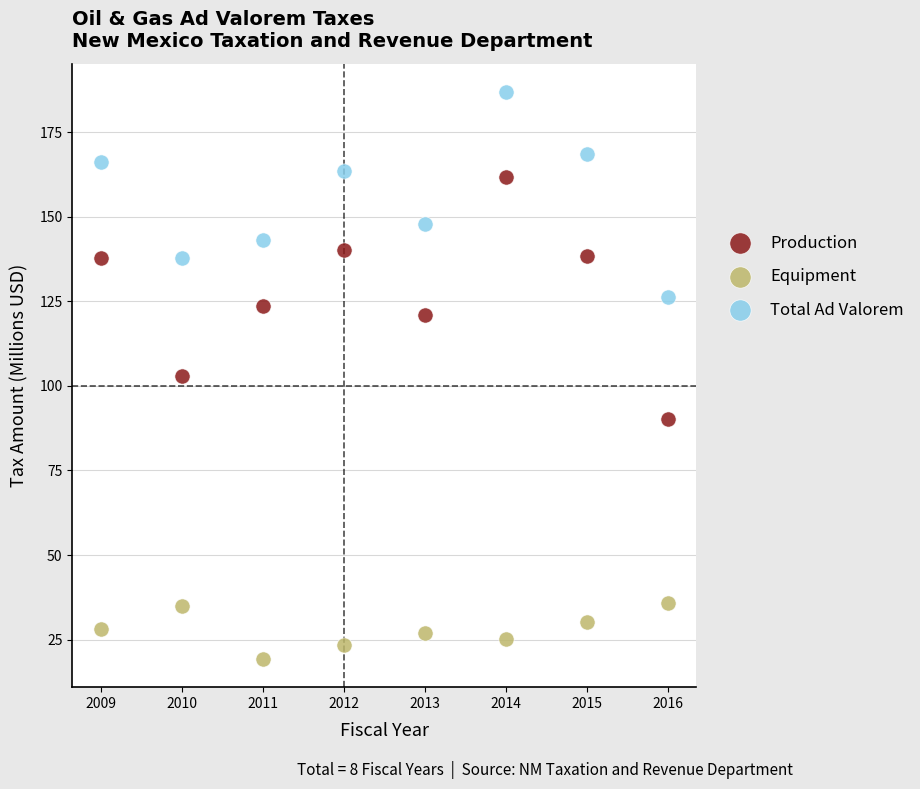

Which series contains the lowest Y value?

Equipment